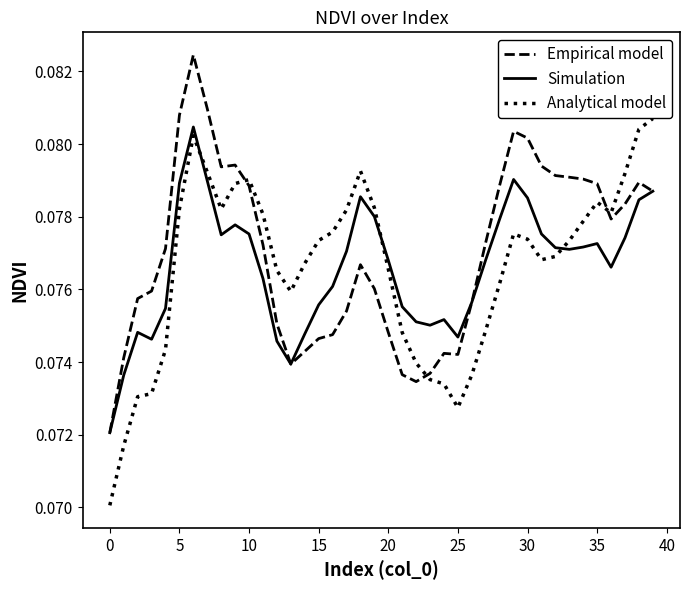

Which series has the largest total across all categories?

Empirical model